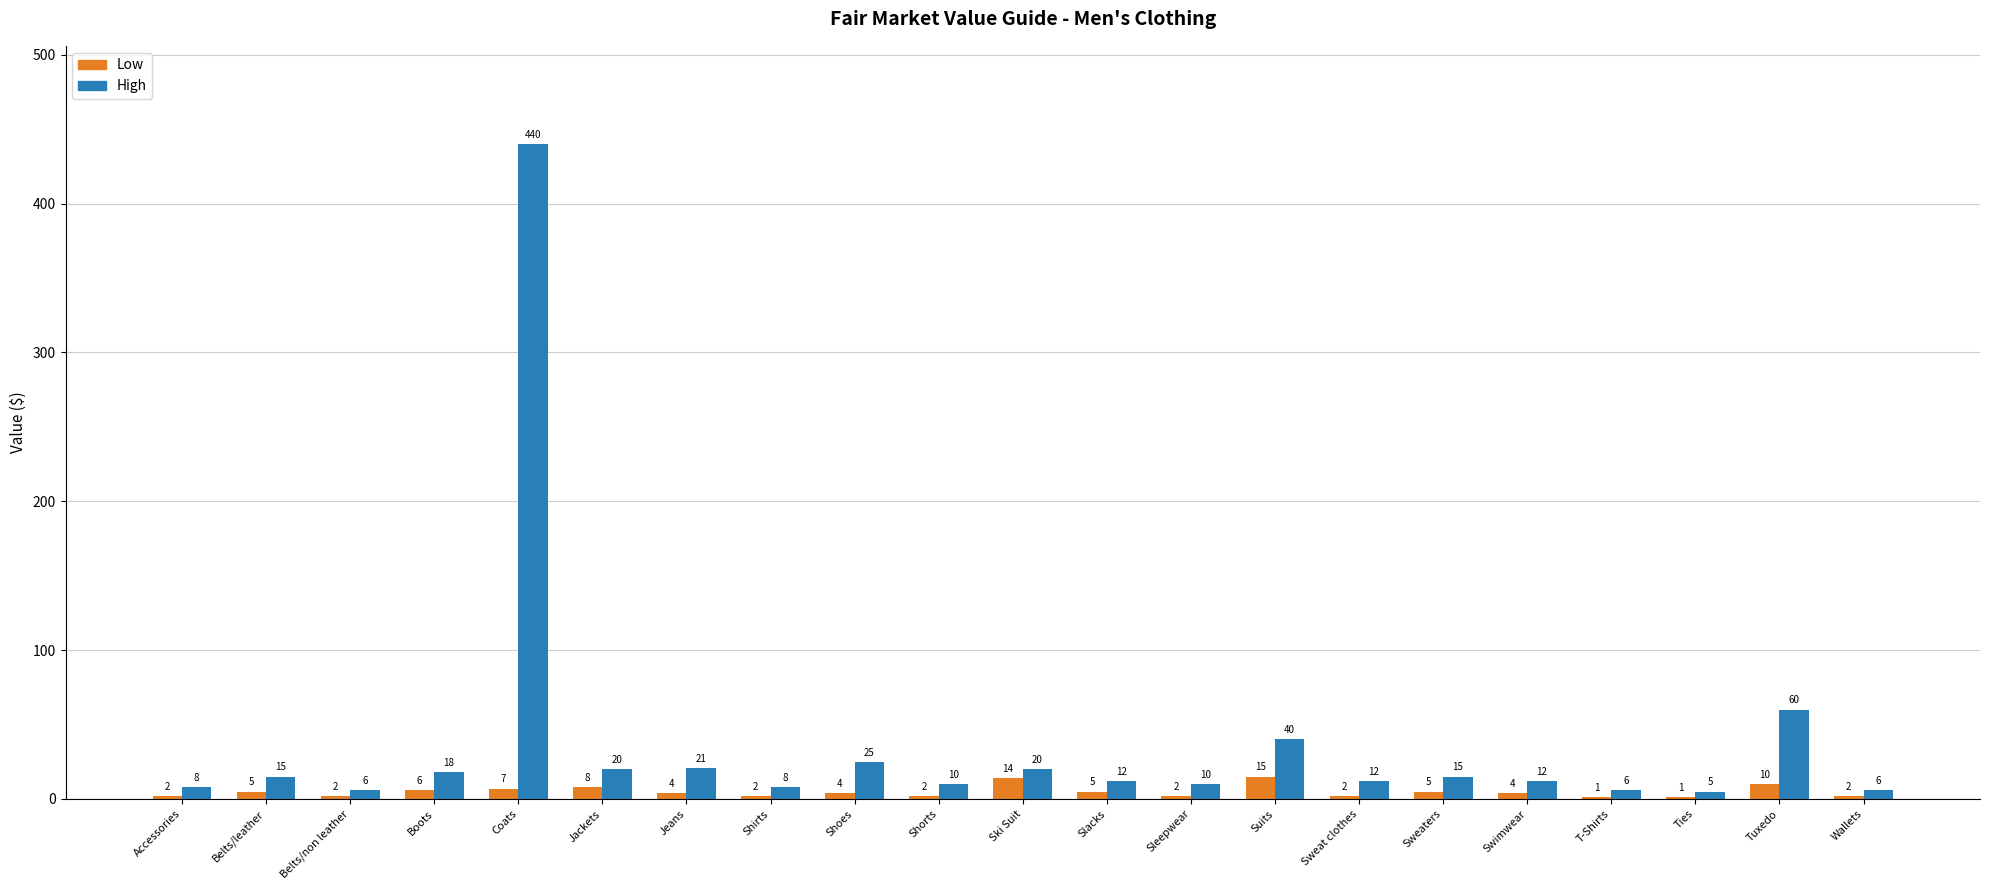

Between Shirts and Shoes, which series saw the biggest shift?

High